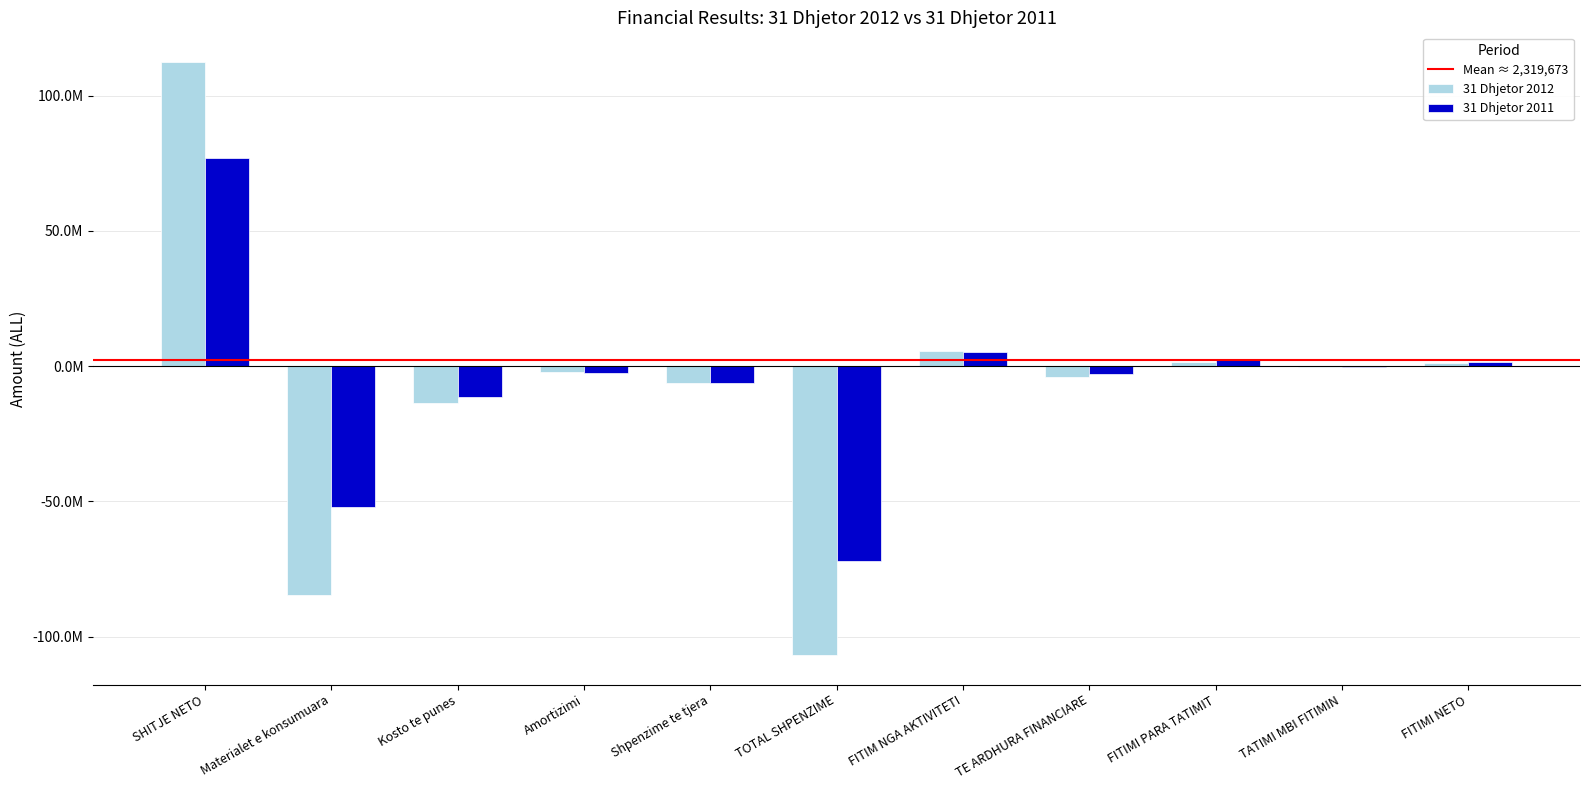

What is the difference between the highest and lowest values at TATIMI MBI FITIMIN?

262329.0